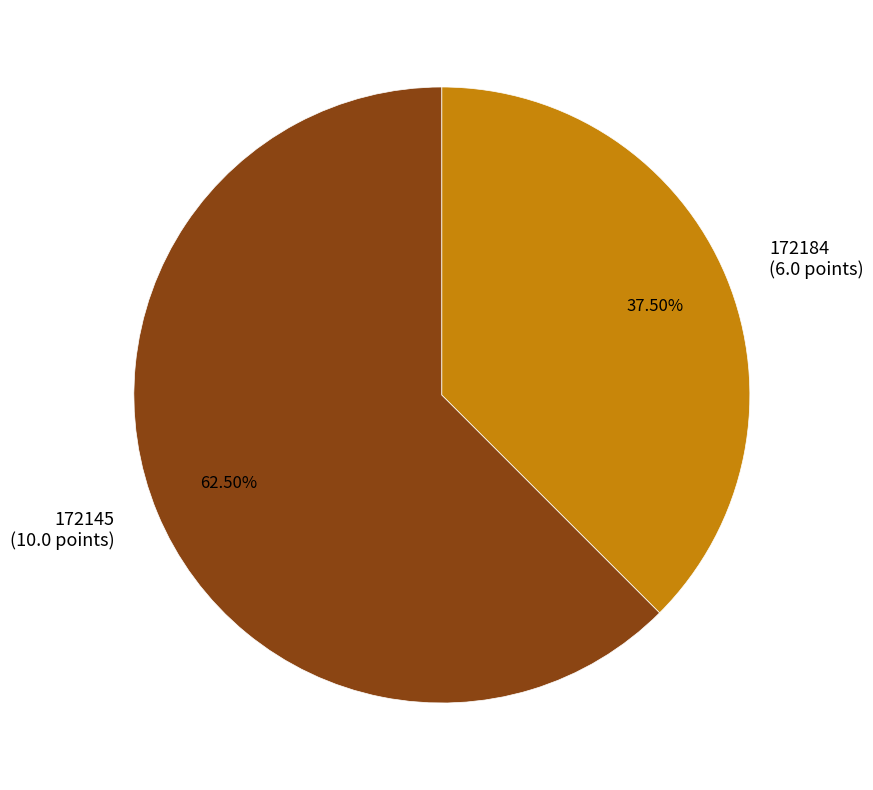

How many slices are in this pie chart?

2